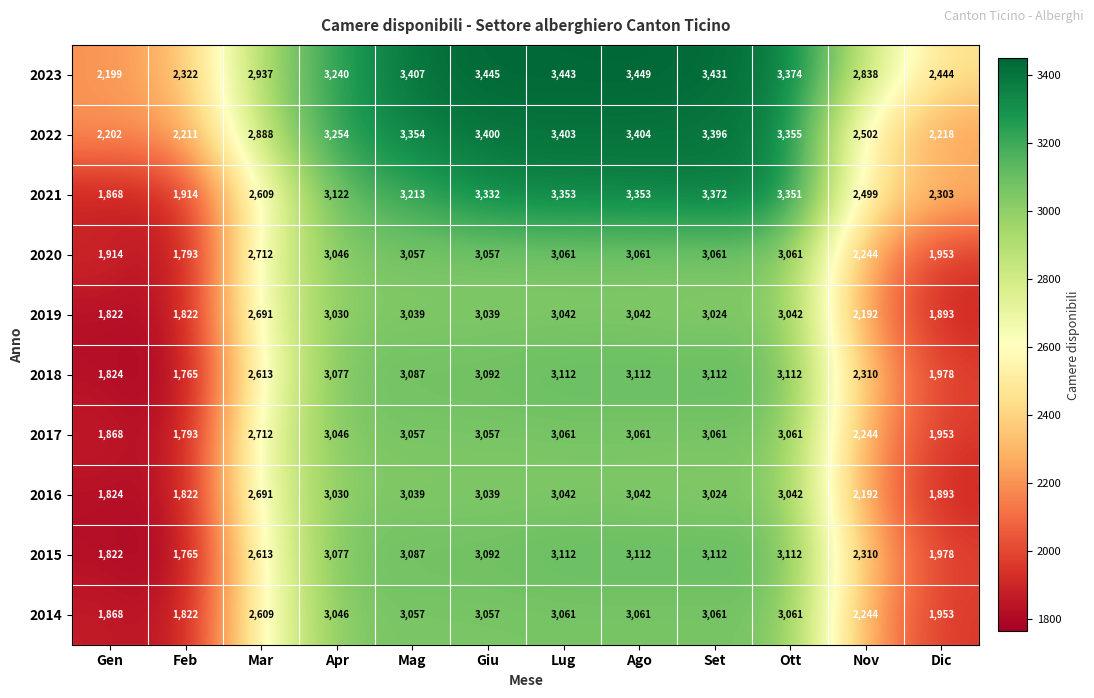

What is the minimum value shown in the chart?

1765